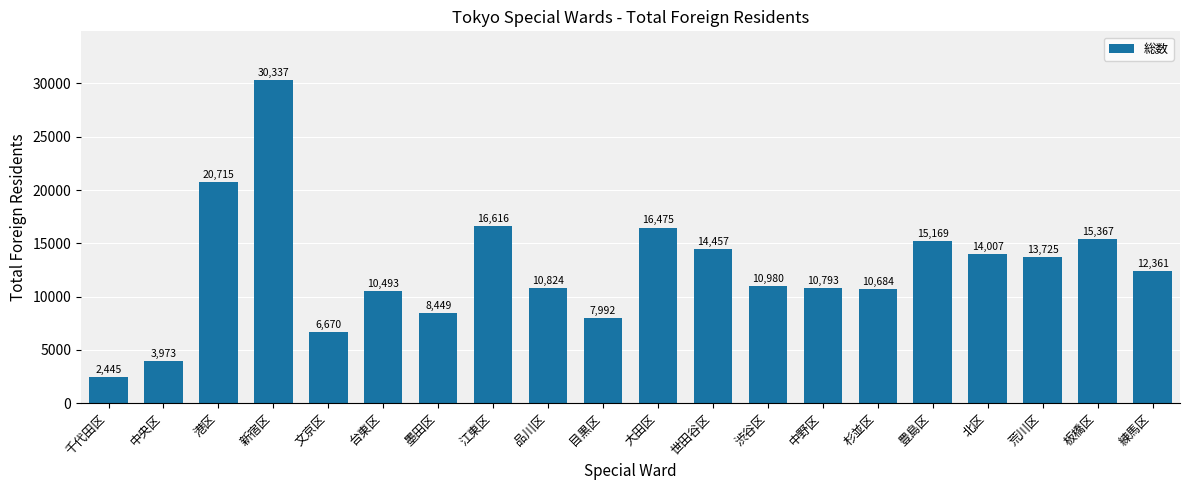

Rank the categories by value from highest to lowest.

新宿区, 港区, 江東区, 大田区, 板橋区, 豊島区, 世田谷区, 北区, 荒川区, 練馬区, 渋谷区, 品川区, 中野区, 杉並区, 台東区, 墨田区, 目黒区, 文京区, 中央区, 千代田区